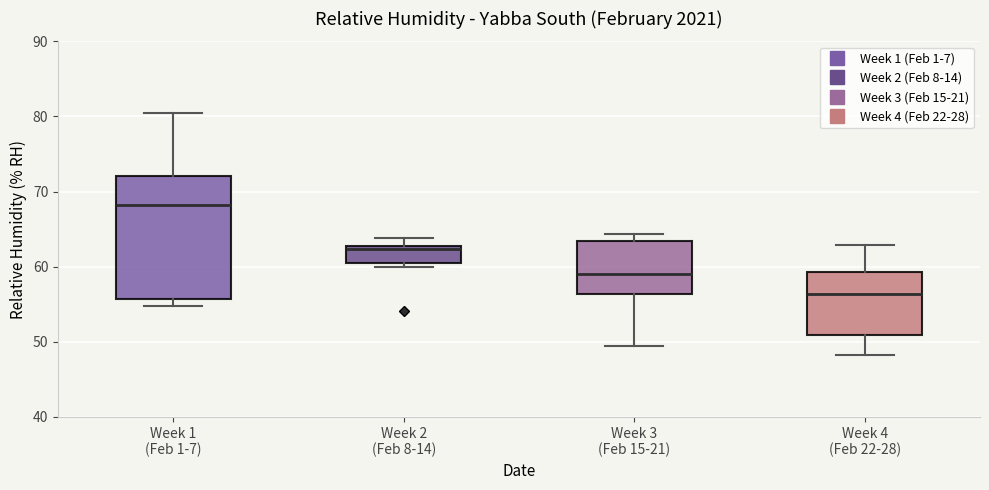

Which box's median line is the highest?

Week 1 (Feb 1-7)